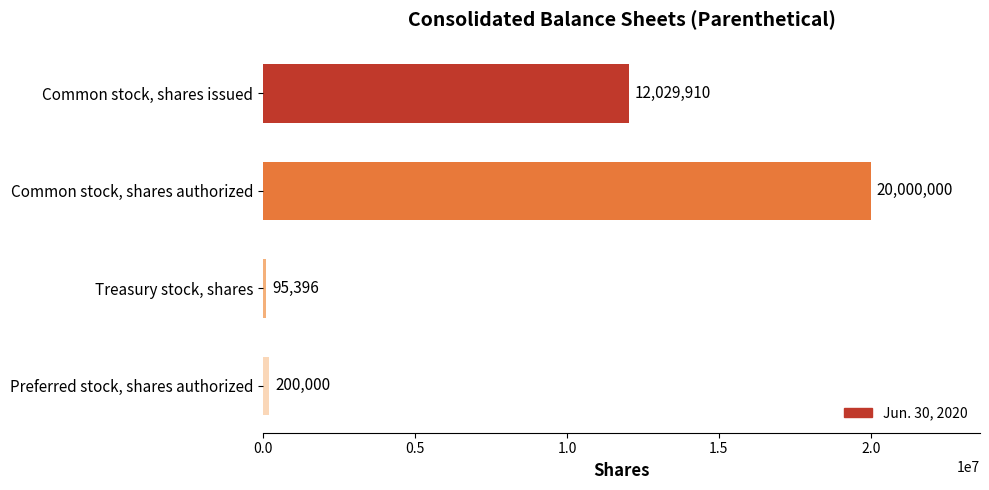

What is the difference between the maximum and second lowest values?

19800000